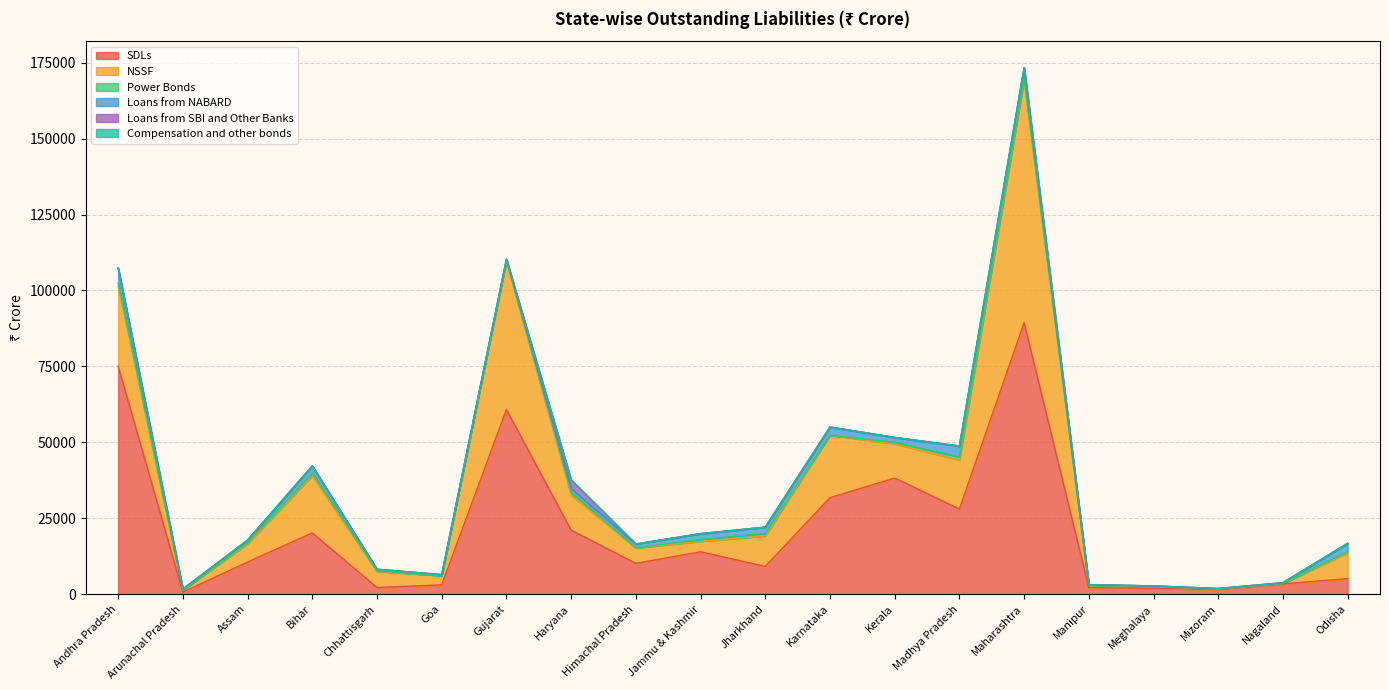

True or false: Power Bonds has more than 1 interior local peaks.

True